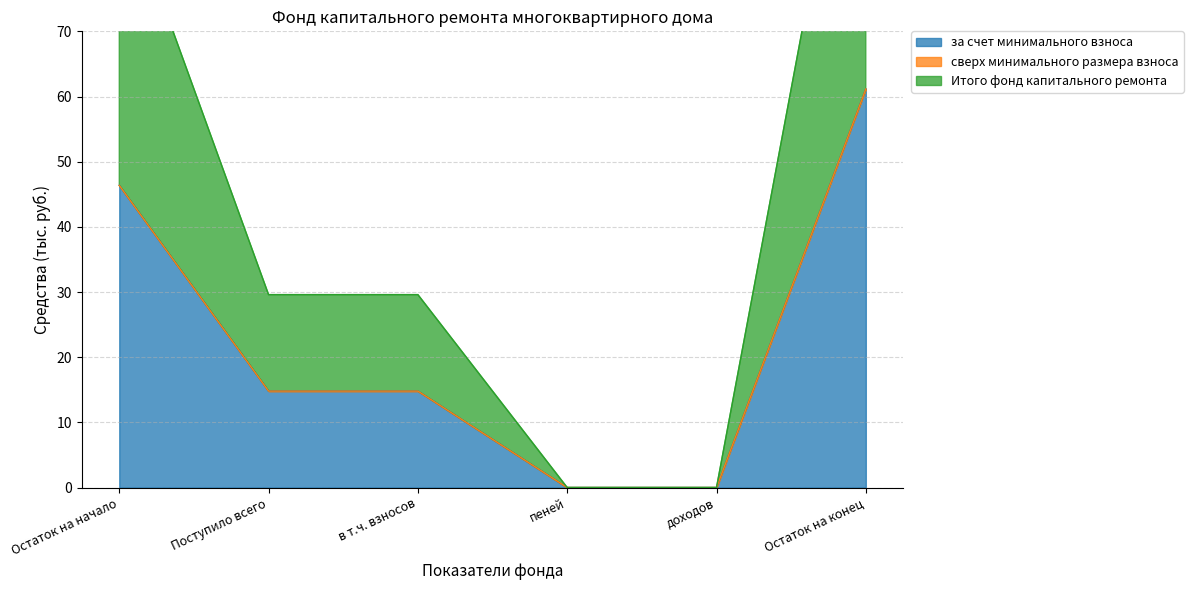

What is the highest value of the за счет минимального взноса series?

61.2